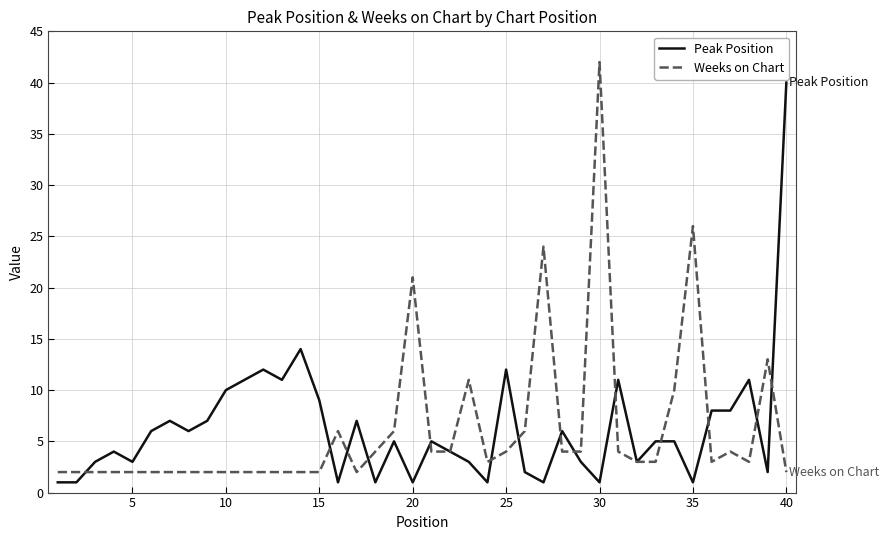

Reading right to left, extract all data points from this chart.

Peak Position: 40	2	11	8	8	1	5	5	3	11	1	3	6	1	2	12	1	3	4	5	1	5	1	7	1	9	14	11	12	11	10	7	6	7	6	3	4	3	1	1
Weeks on Chart: 2	13	3	4	3	26	10	3	3	4	42	4	4	24	6	4	3	11	4	4	21	6	4	2	6	2	2	2	2	2	2	2	2	2	2	2	2	2	2	2